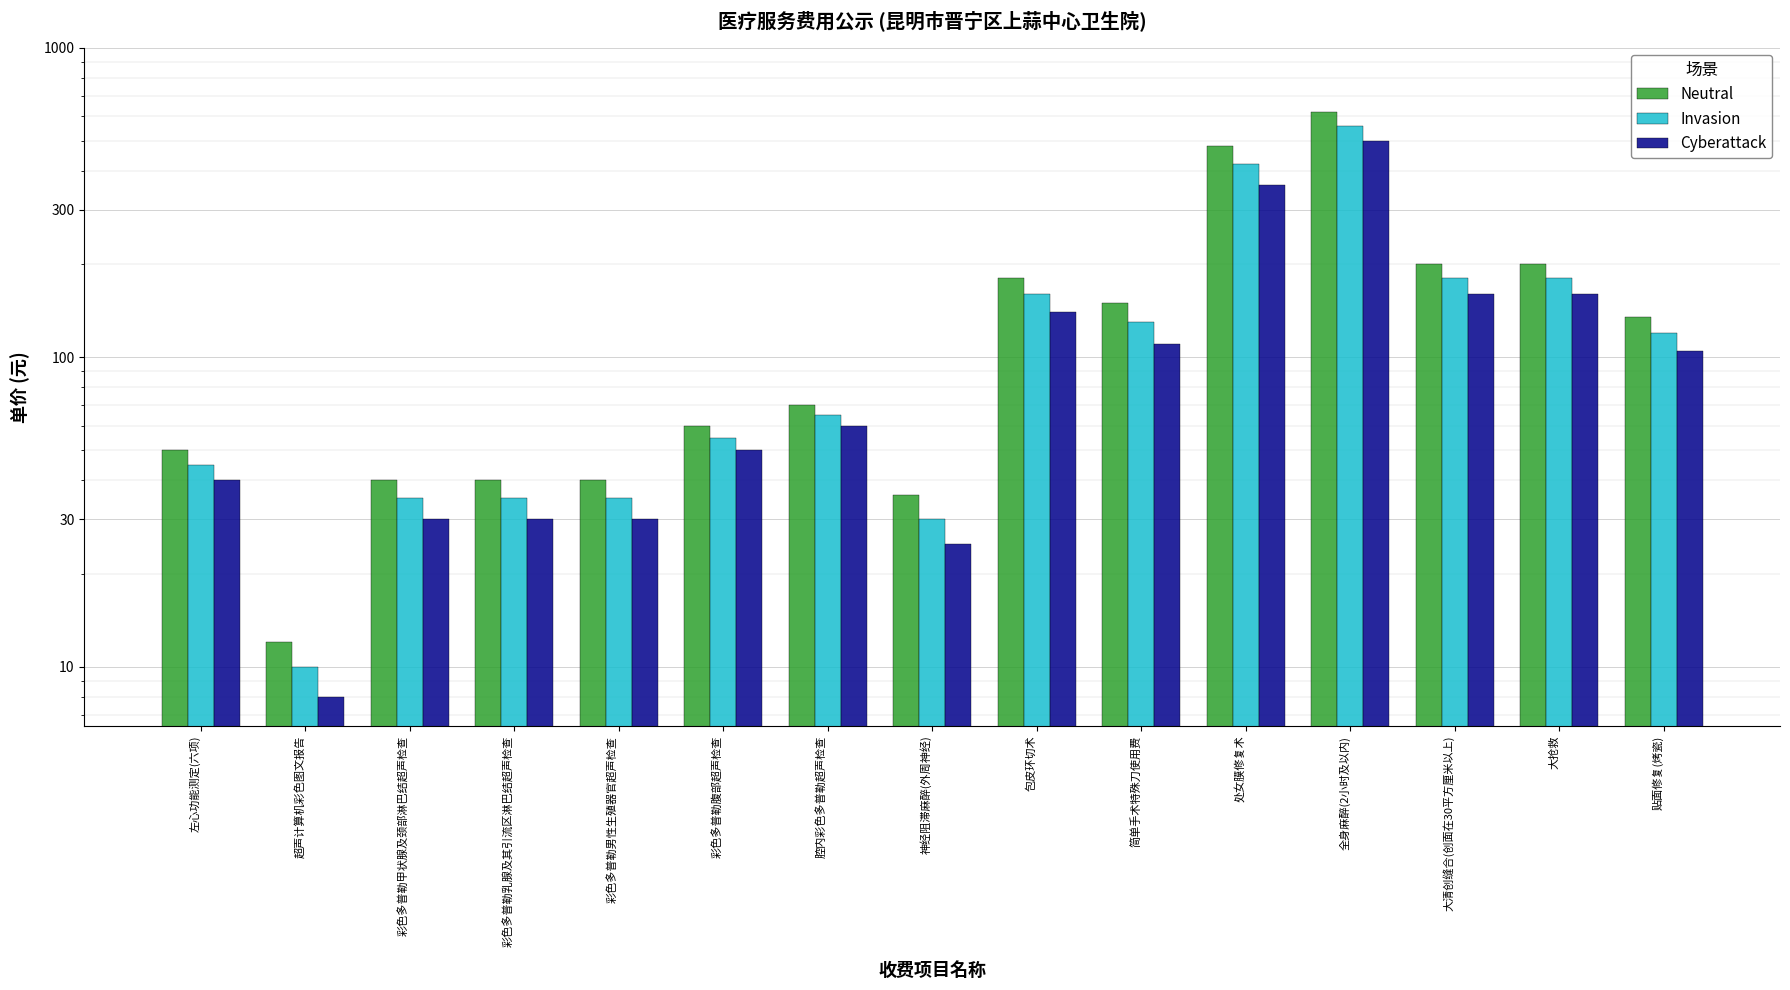

What are all the series names shown in the legend?

Neutral, Invasion, Cyberattack